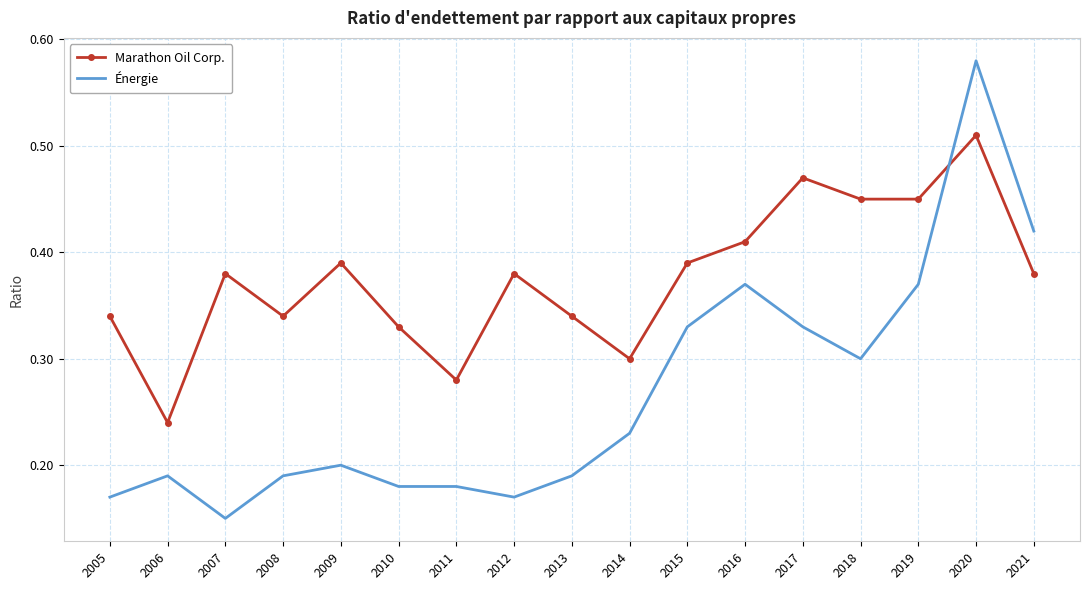

Is it true that Marathon Oil Corp. equals 0.2 at 2016?

False